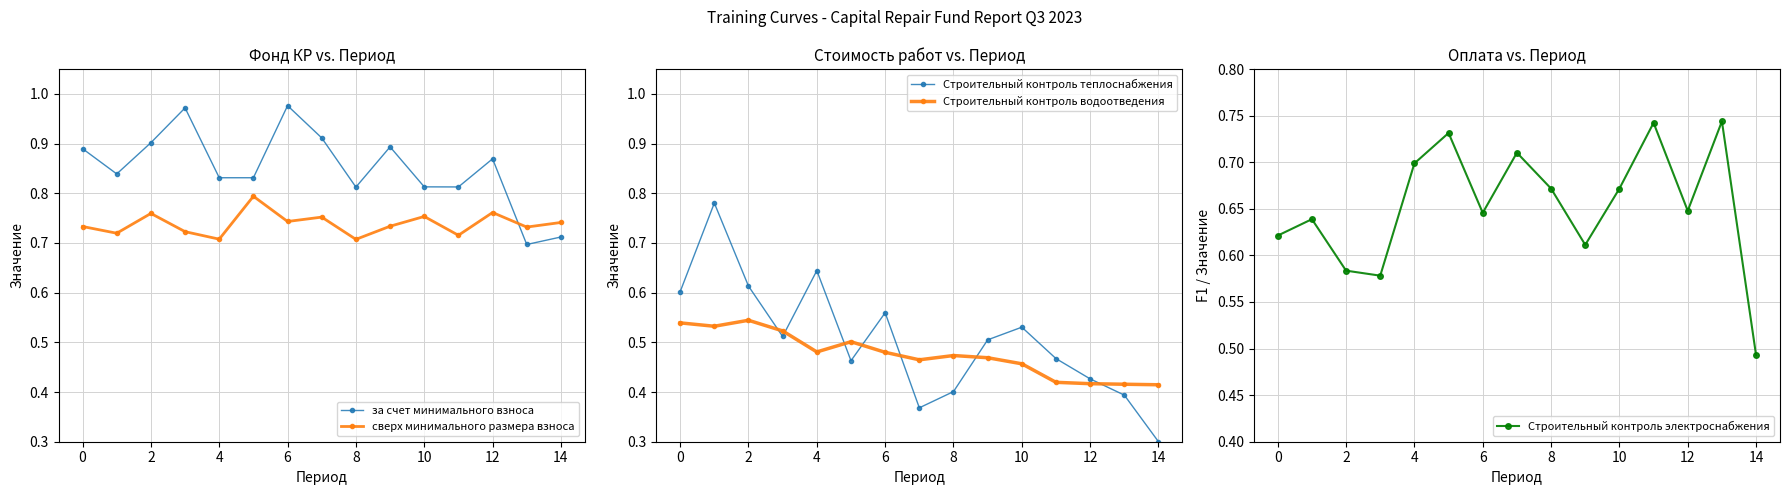

True or false: сверх минимального размера взноса and за счет минимального взноса intersect in this chart.

True